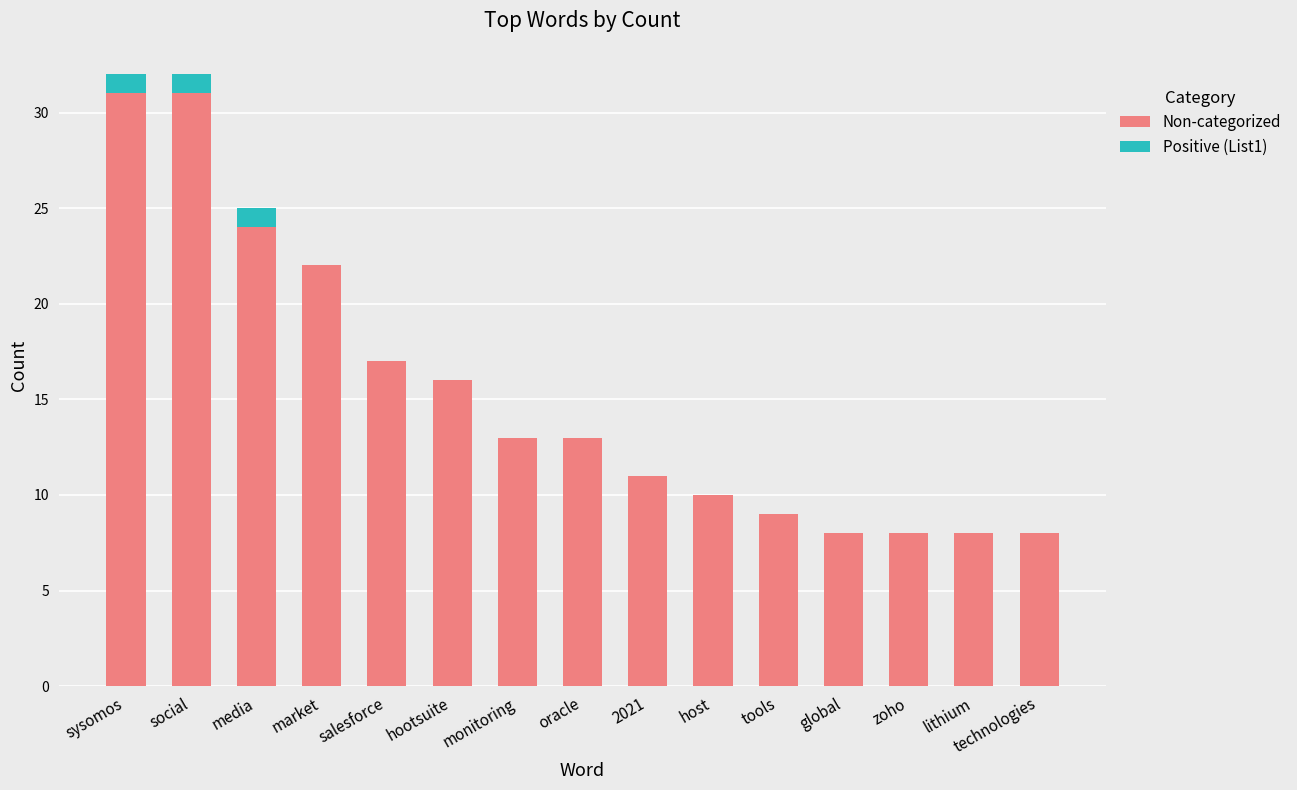

What is the total value across all series at tools?

9